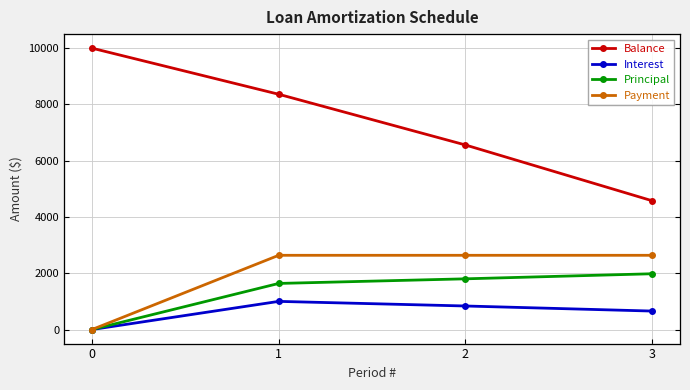

What are all the series names shown in the legend?

Balance, Interest, Principal, Payment